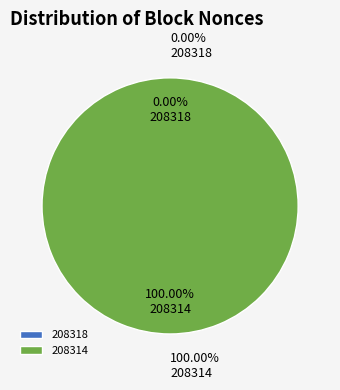

Is the sum of 208314 and 208318 greater than half?

Yes